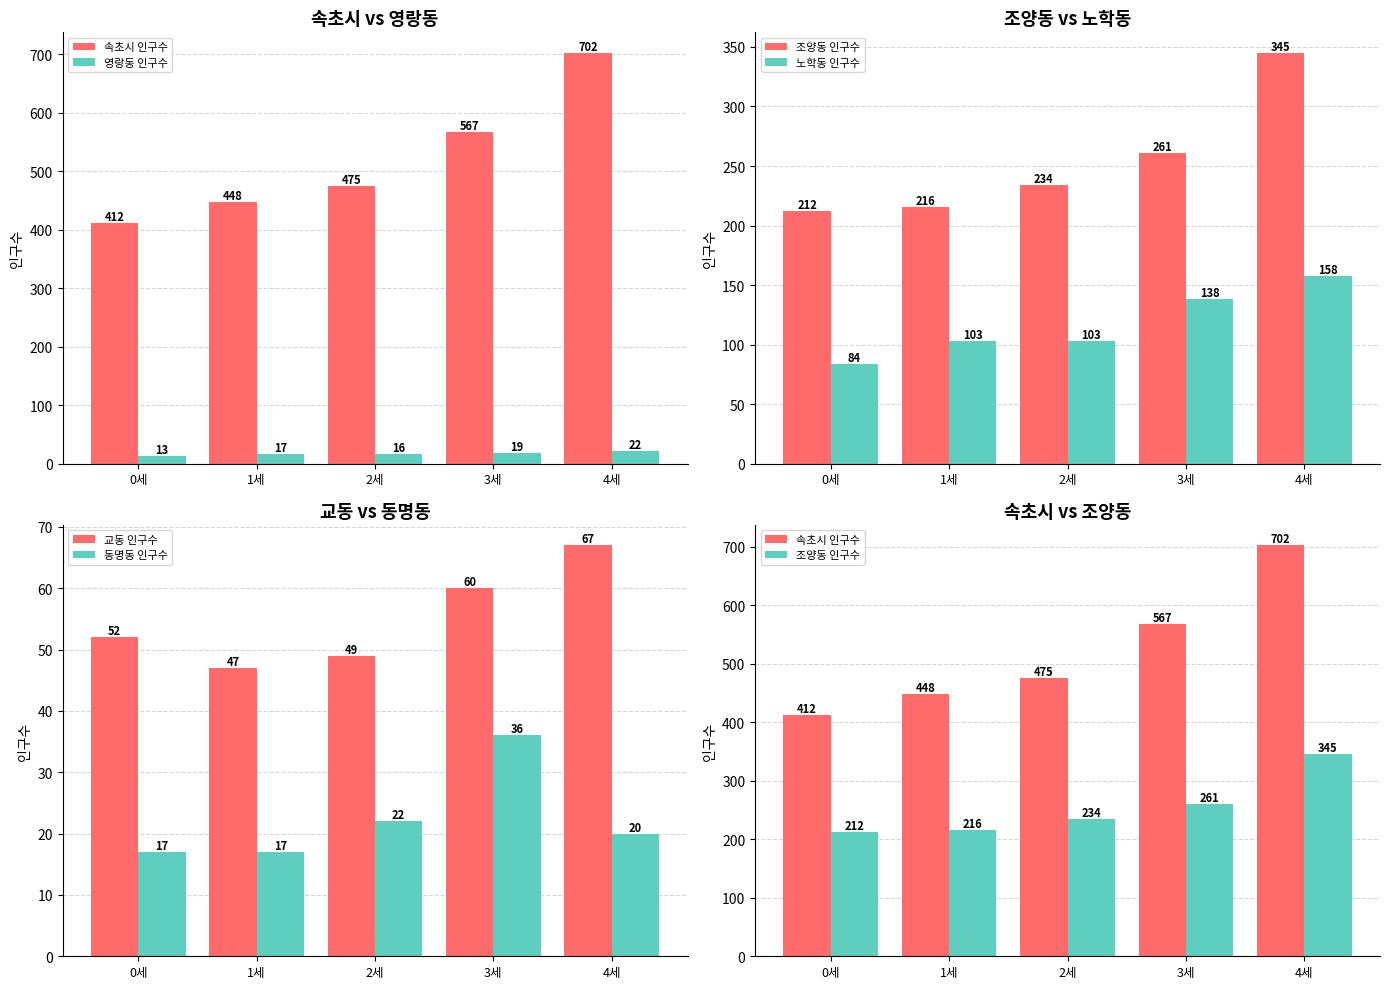

At how many categories does at least one series exceed 359?

5